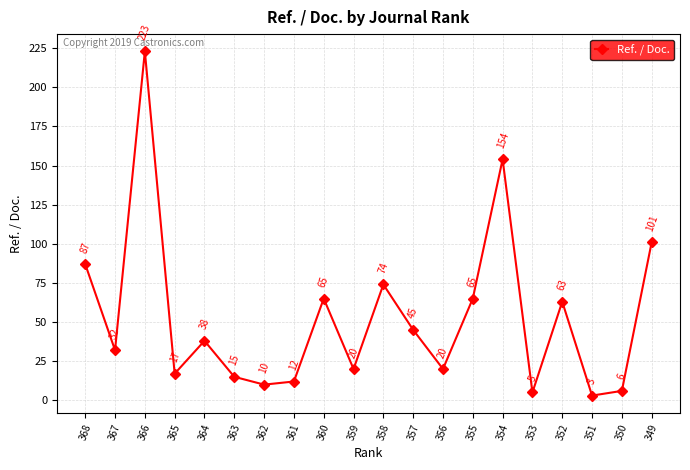

What is the change in value from 361 to 360?

+53